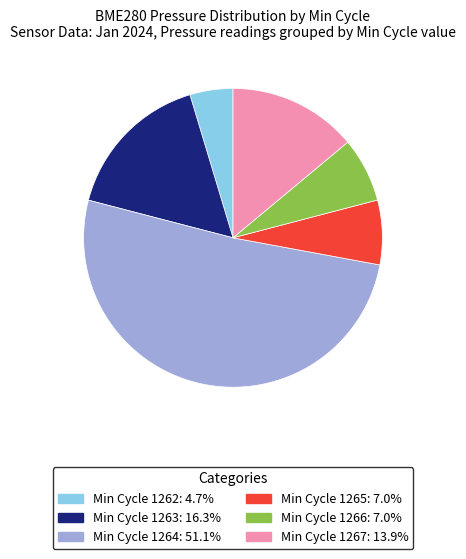

Is there a majority slice in this chart?

Yes